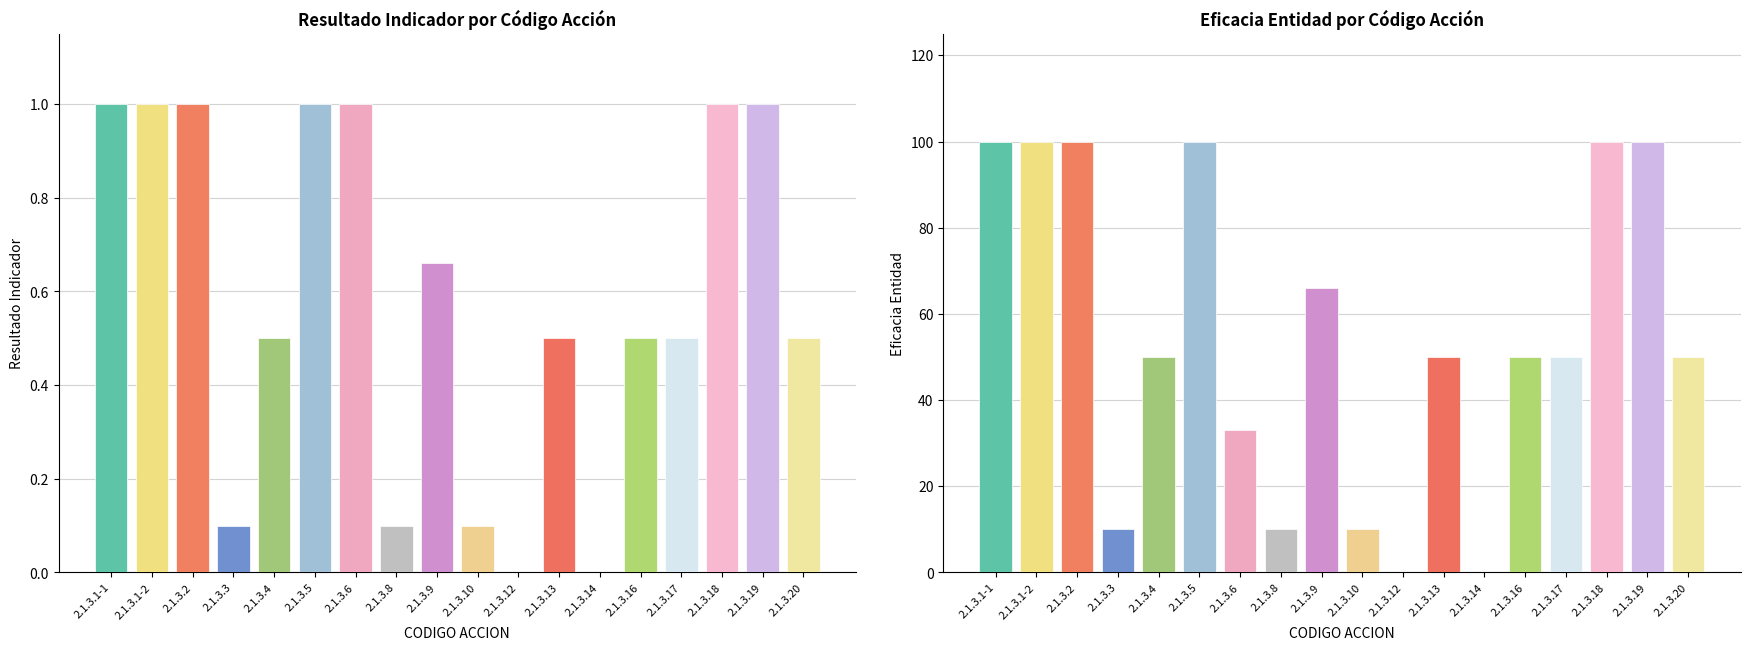

At 2.1.3.19, list the series in order from smallest to largest.

RESULTADO INDICADOR, EFICACIA ENTIDAD